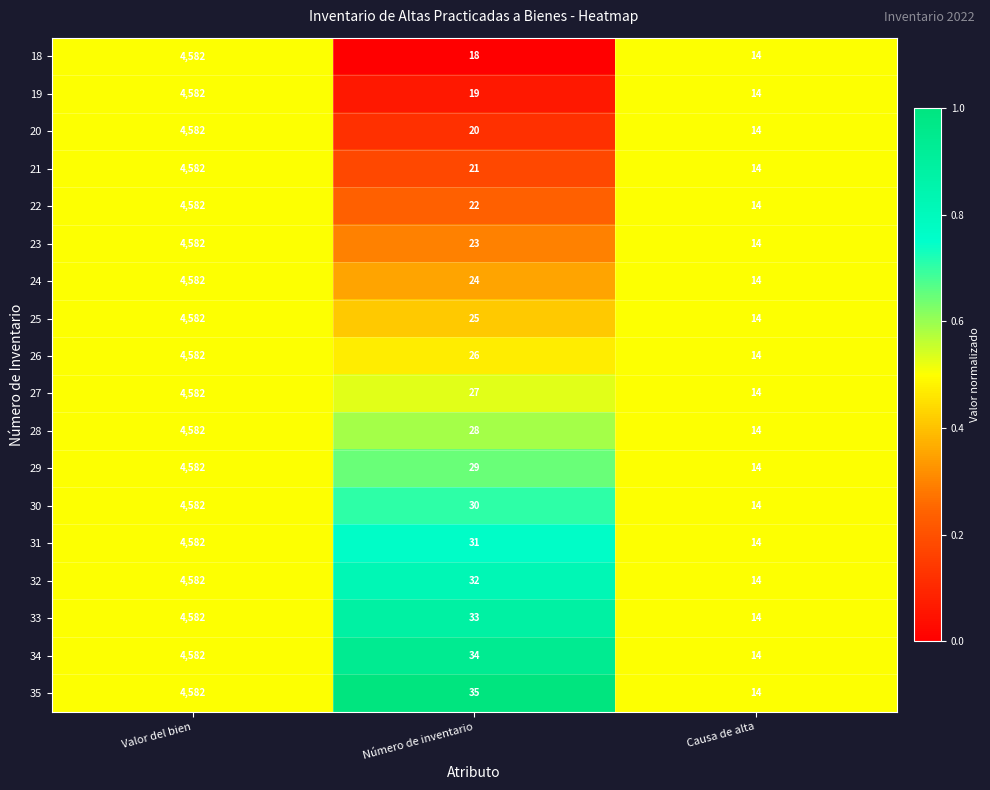

Between Valor del bien and Número de inventario, which series saw the biggest shift?

18